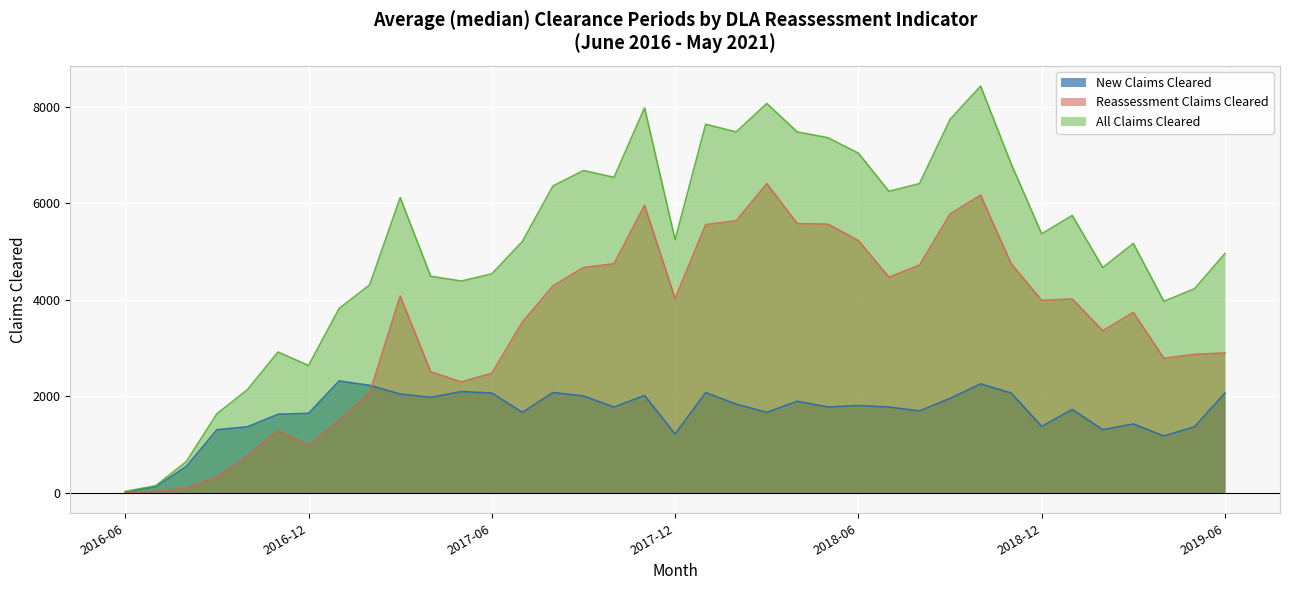

Which series has the largest total across all categories?

All Claims Cleared